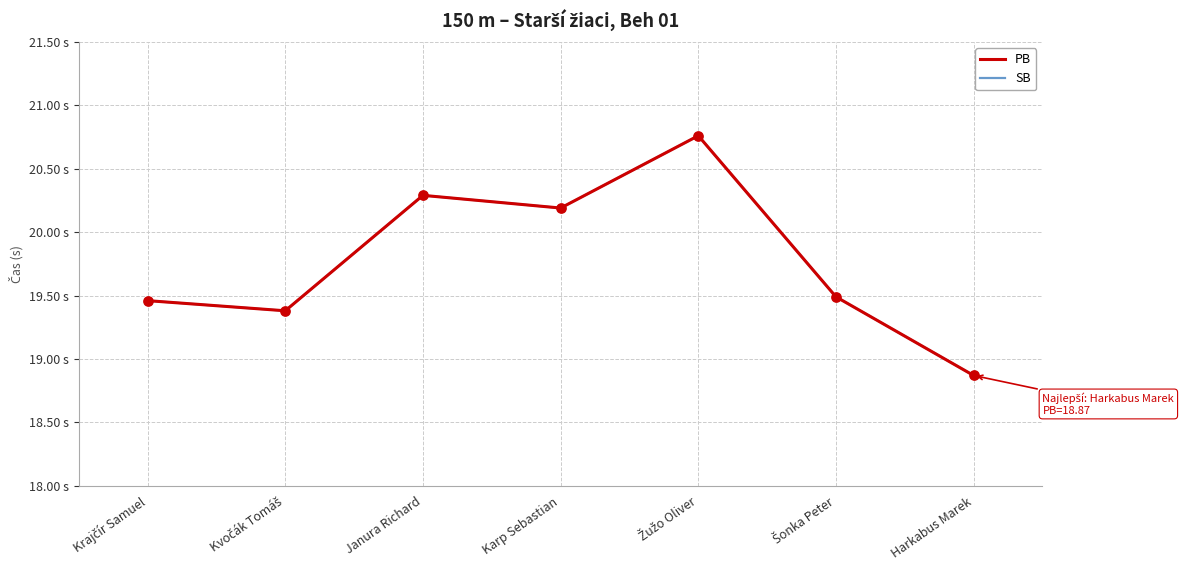

Is this an area chart (filled region under the line)?

No